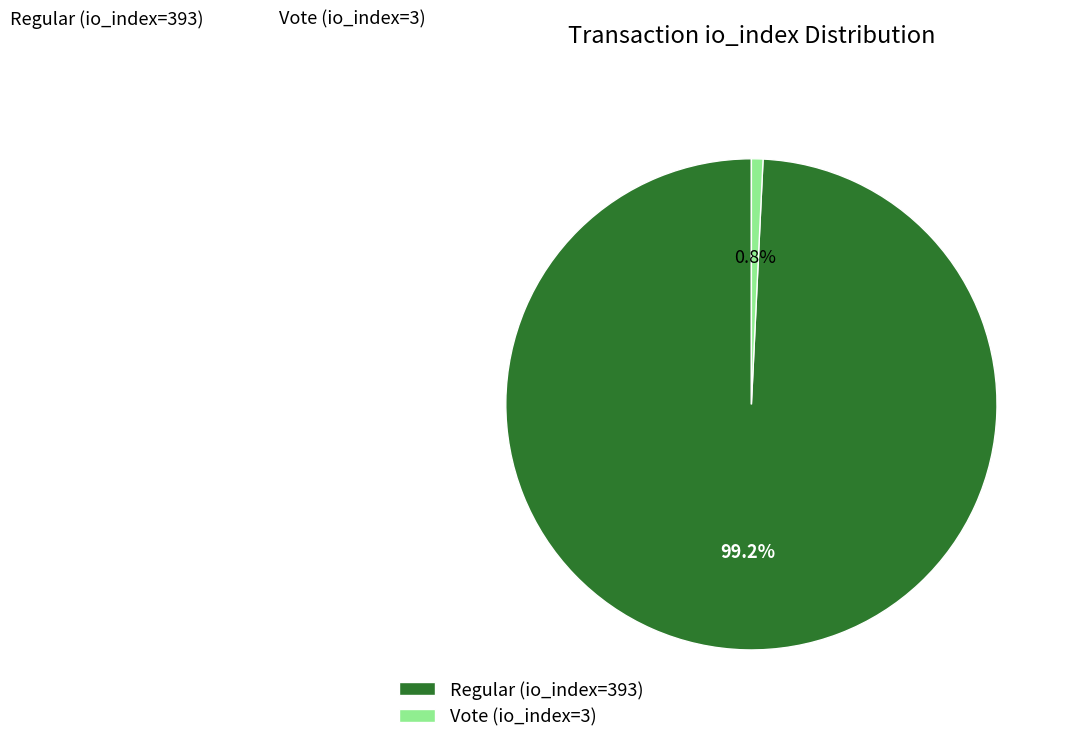

Do Regular (io_index=393) and Vote (io_index=3) together represent more than half of the pie?

Yes